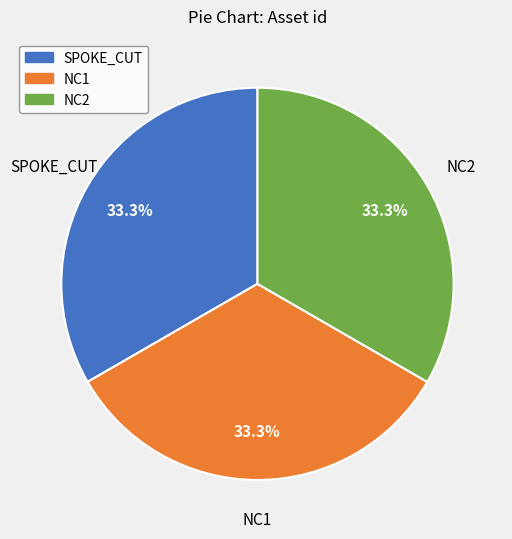

What is the ratio of the value at NC2 to the value at NC1?

1.0